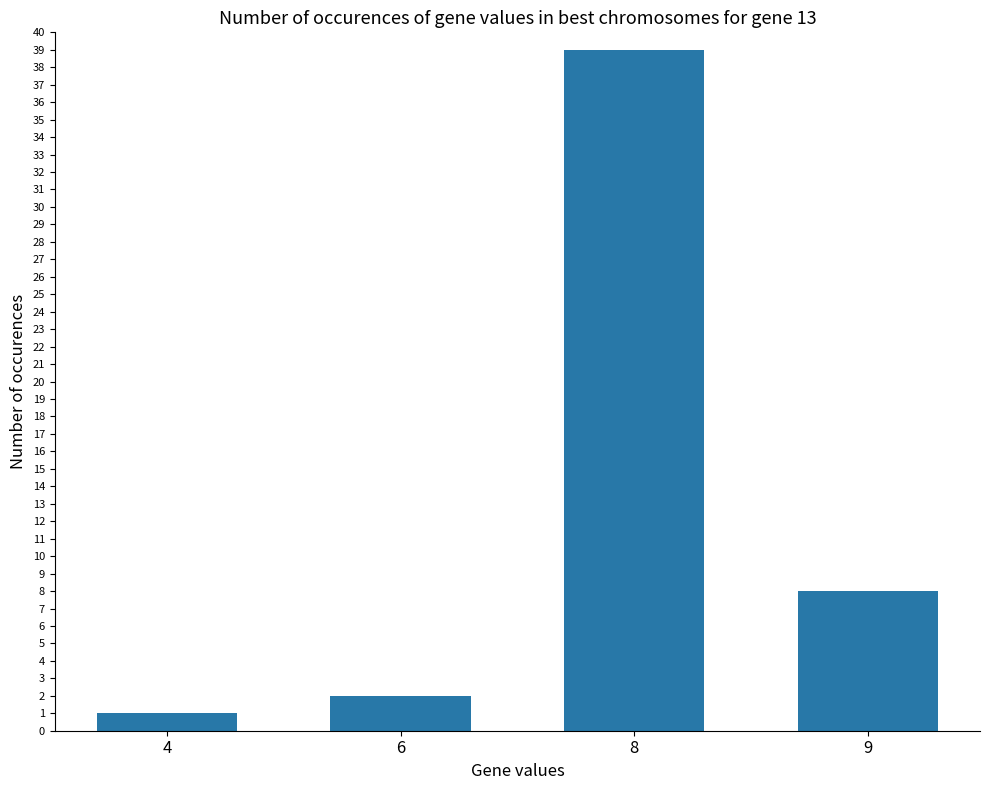

How many data points does each series have?

4